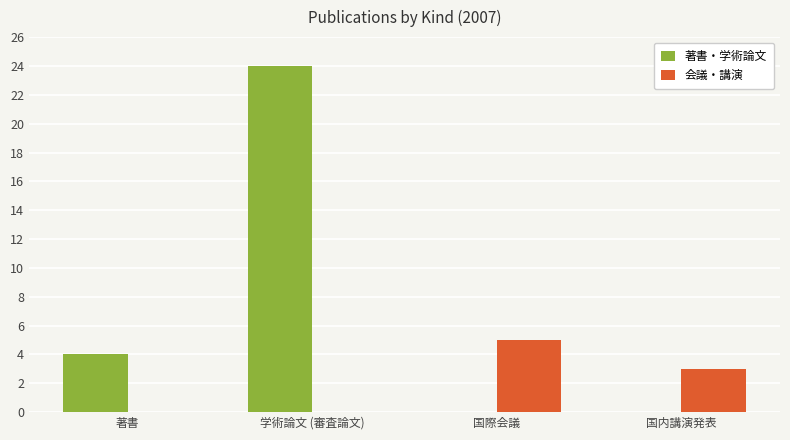

Which label corresponds to the largest value in the chart?

学術論文 (審査論文)